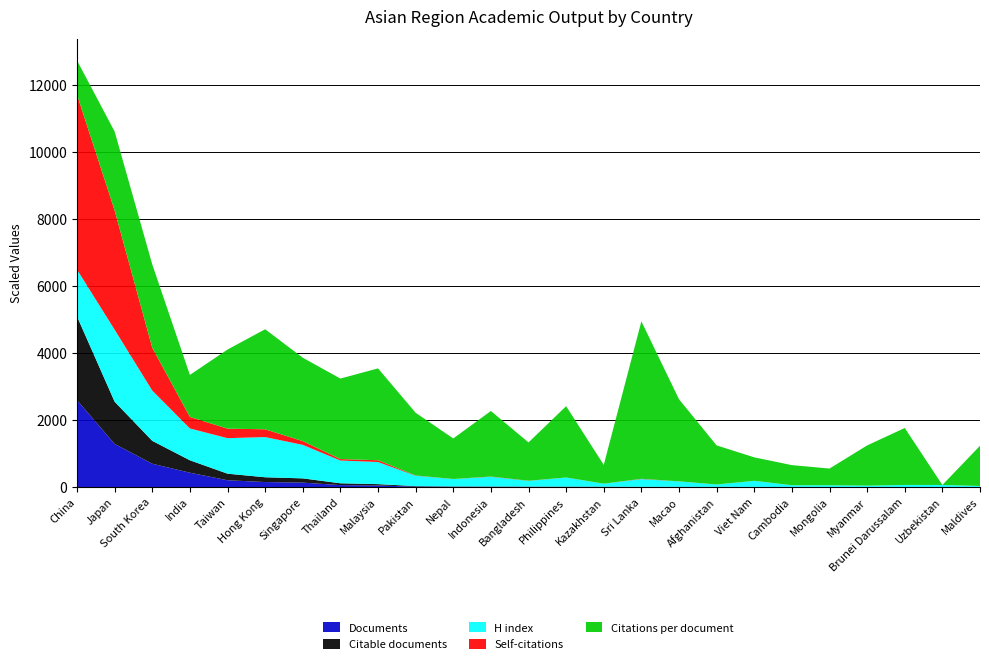

At which category is the sum across all series the highest?

China